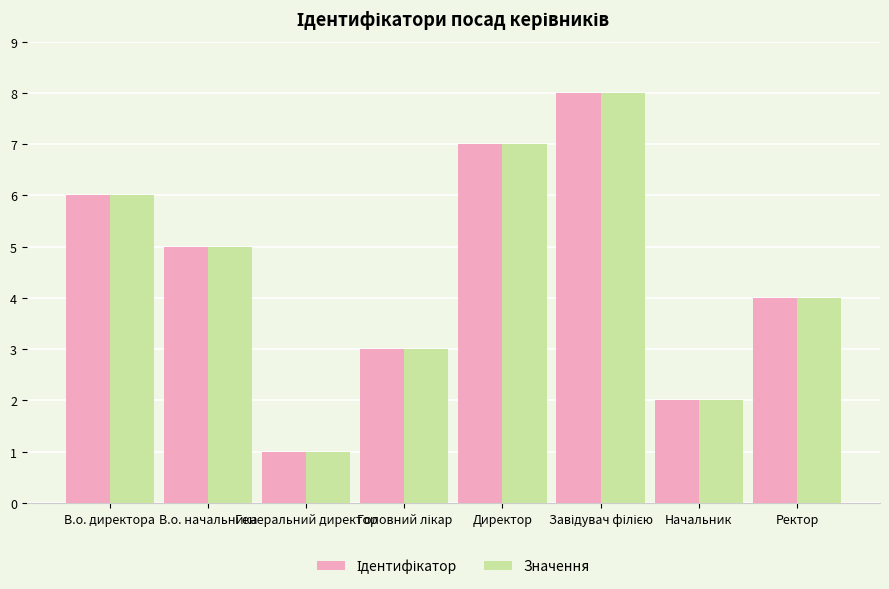

What is the difference between the maximum and minimum values in the Значення series?

7